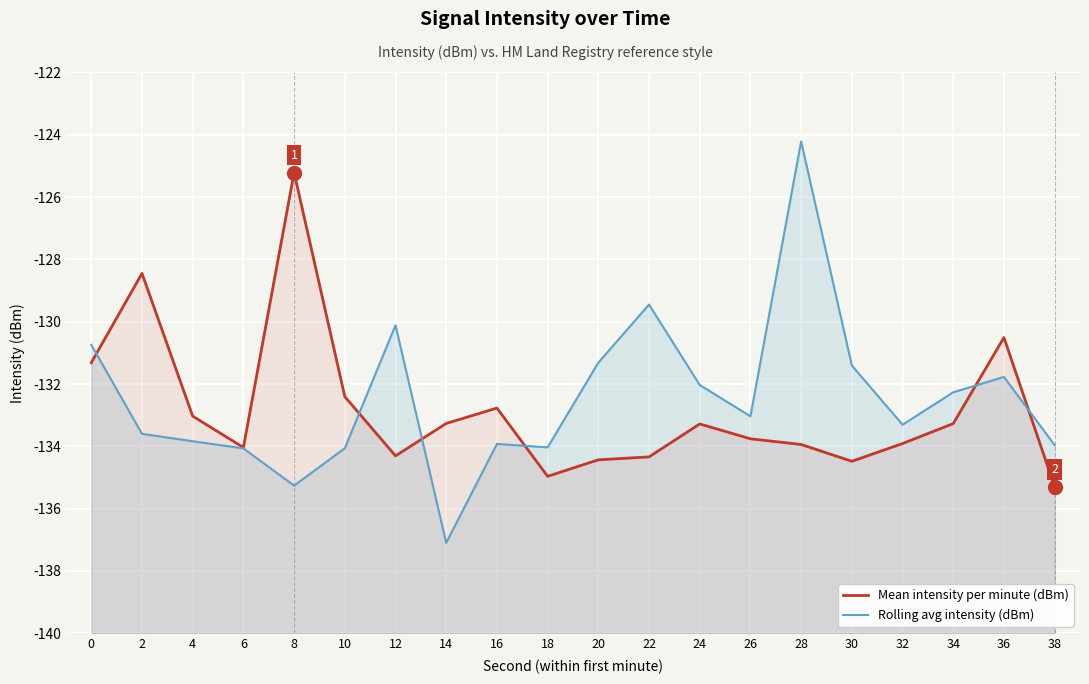

True or false: Mean intensity per minute (dBm) and Rolling avg intensity (dBm) intersect in this chart.

True